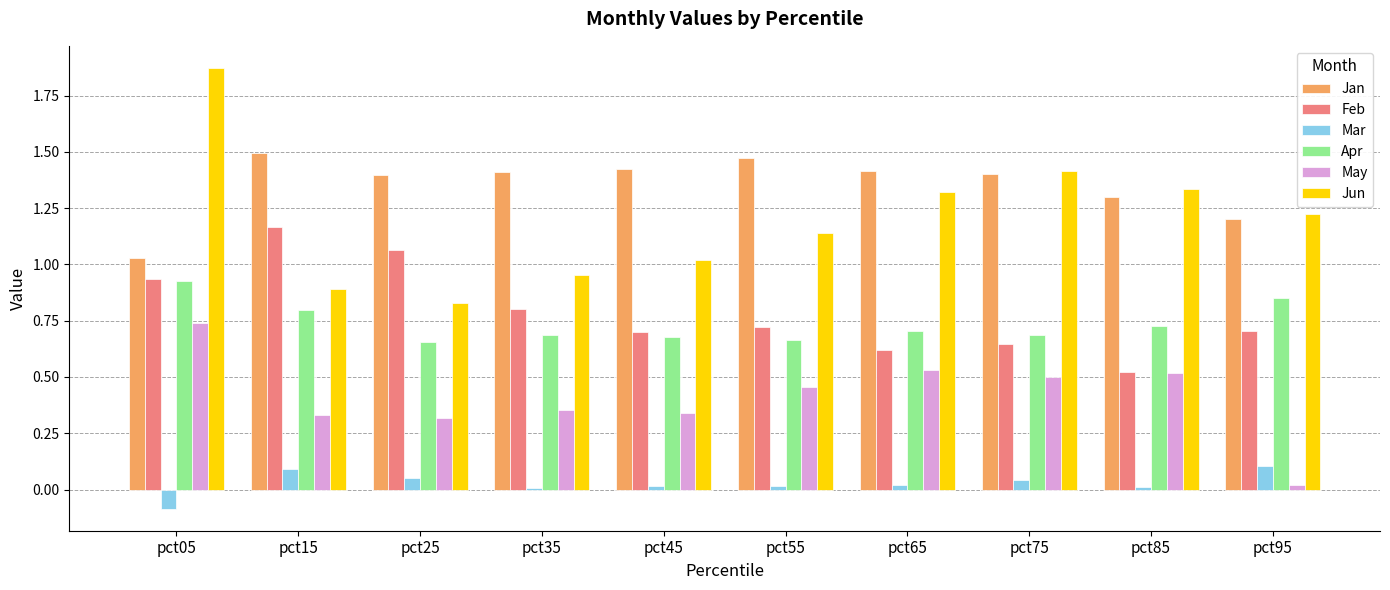

What is the sum of all Jan values?

13.5